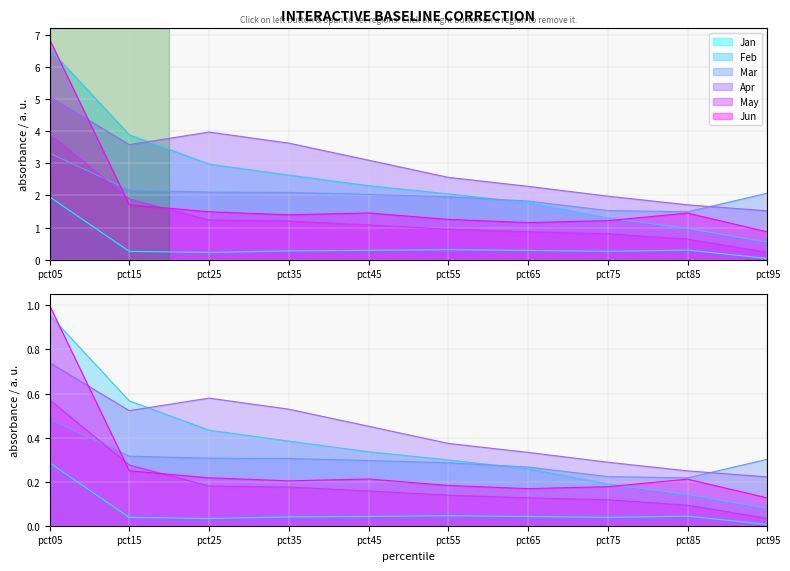

List the series in order of their peak value, highest first.

Jun, Feb, Apr, May, Mar, Jan